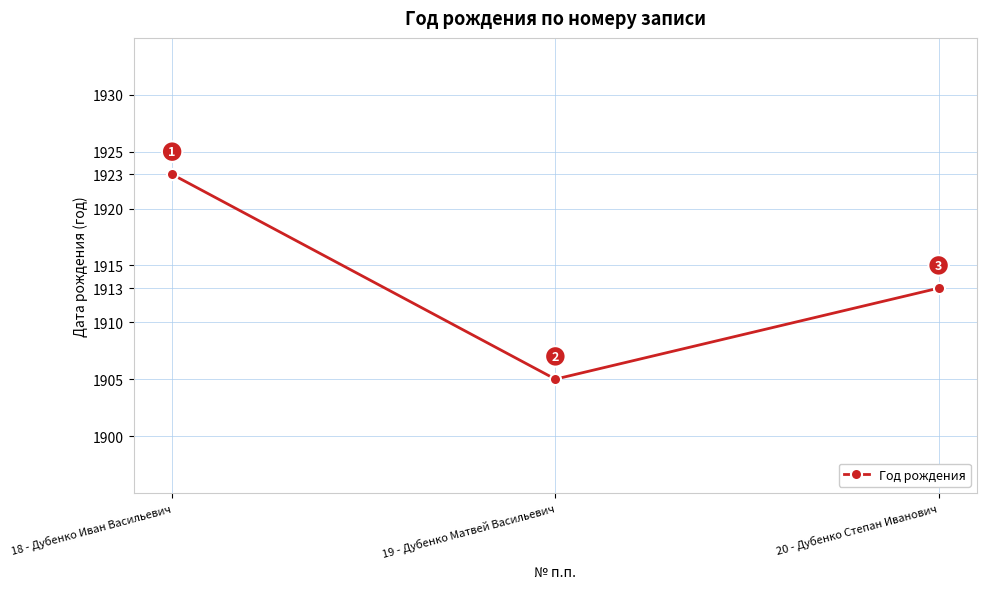

What is the change in value from 18 - Дубенко Иван Васильевич to 20 - Дубенко Степан Иванович?

-10